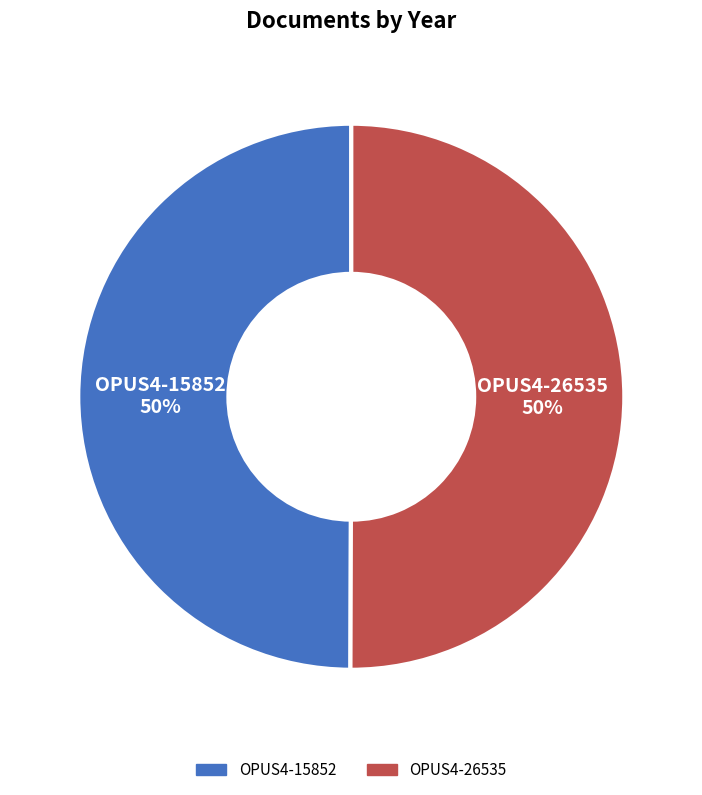

The OPUS4-15852 slice represents 63% of the pie. True or false?

False